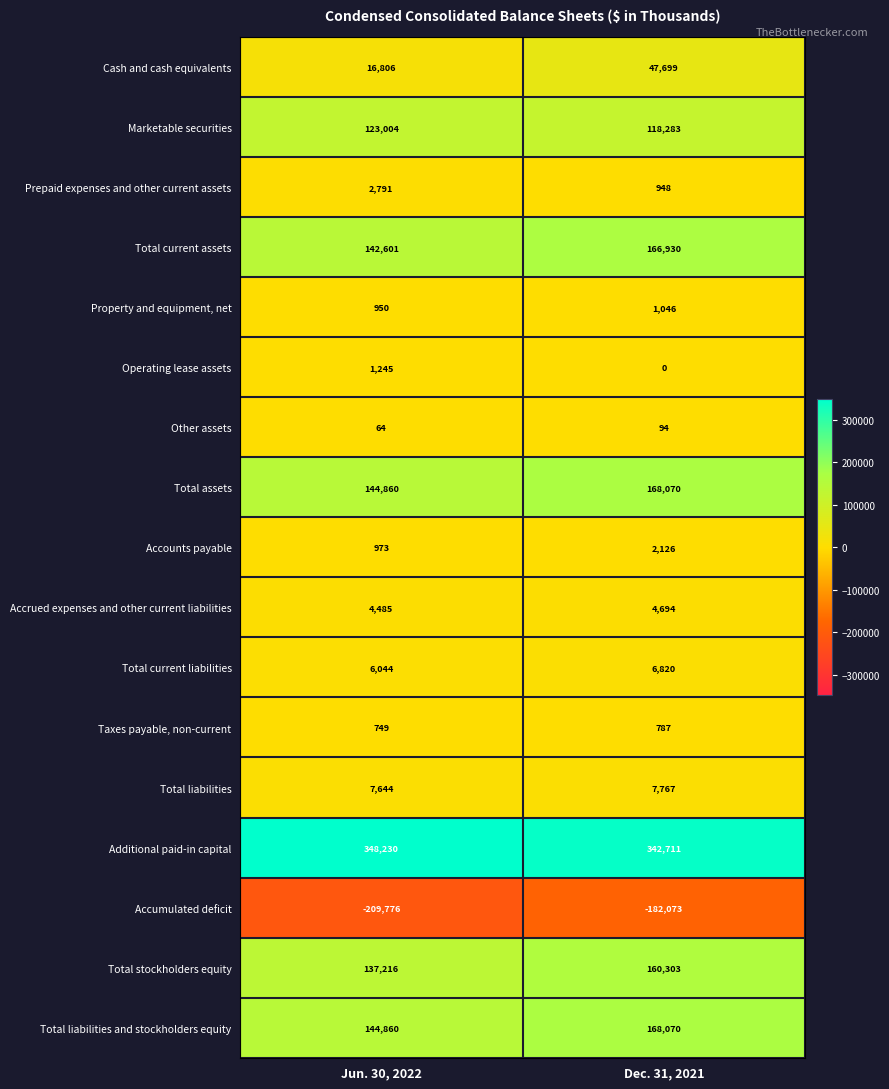

How many series are shown in this chart?

17